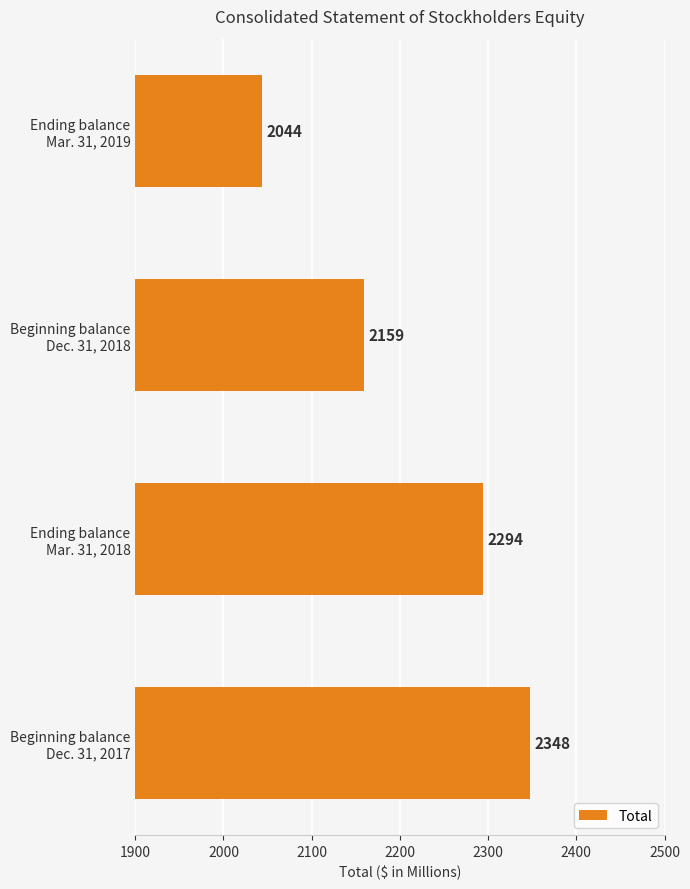

Count the number of data series in this chart.

1